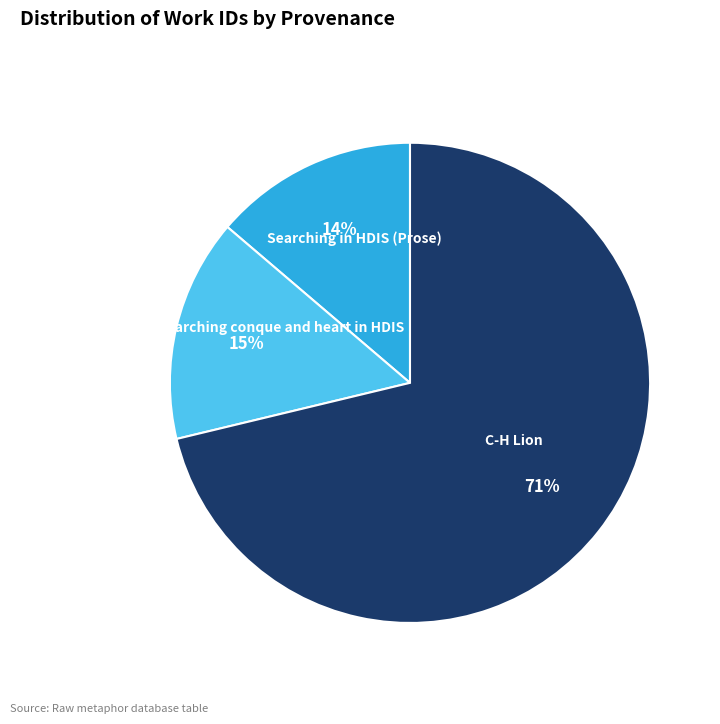

What is the smallest slice in the pie chart?

Searching in HDIS (Prose)